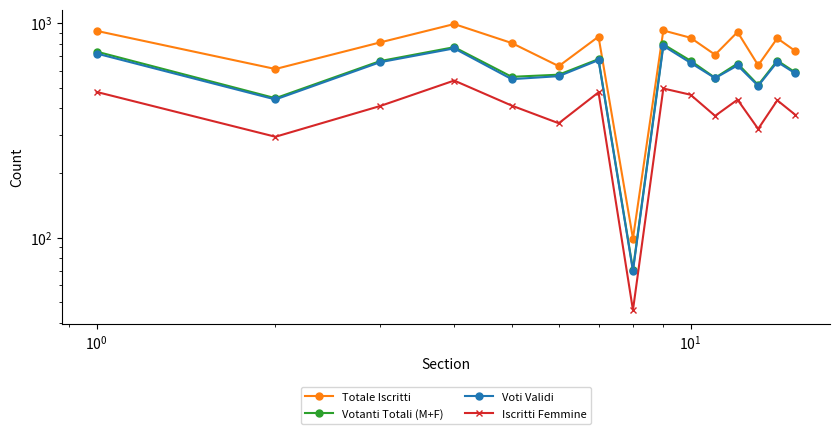

How many data points in Totale Iscritti are less than 811?

7